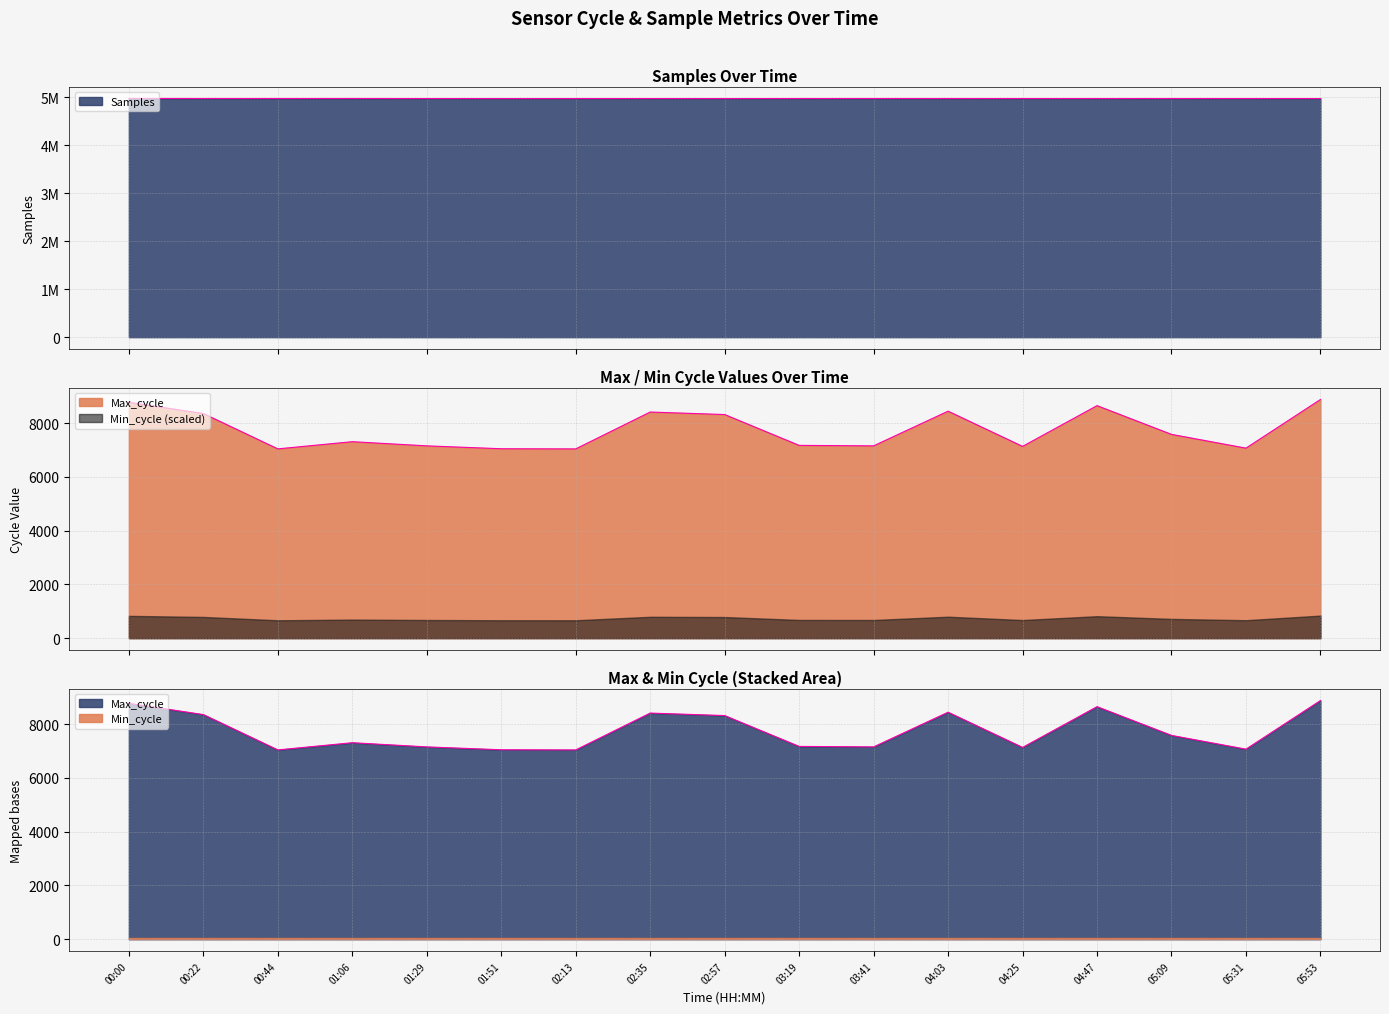

True or false: Max_cycle has more than 2 interior local peaks.

True